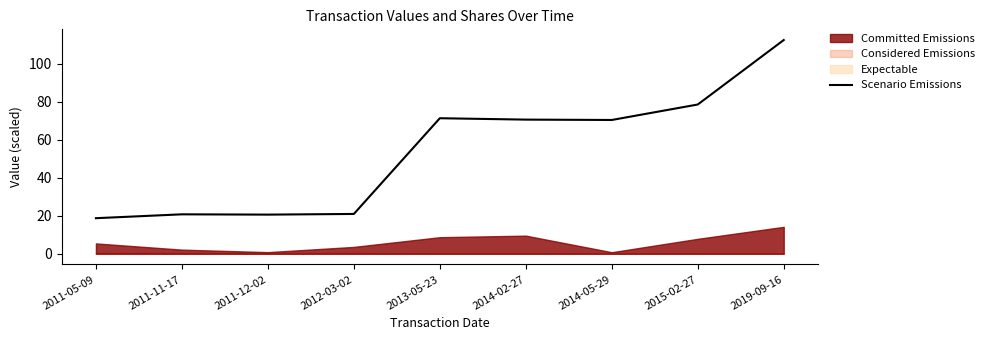

True or false: the data shows 141.5 at 2015-02-27.

False